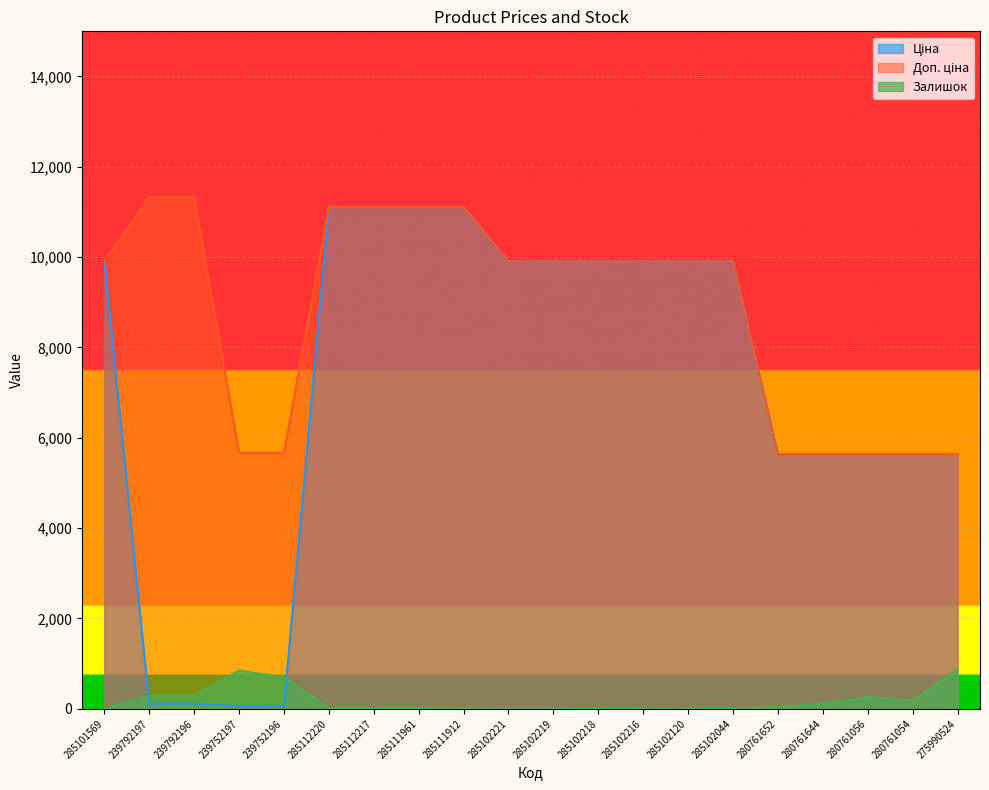

Reading left to right, extract all data points from this chart.

Ціна: 9908.5	113.3	113.3	56.7	56.7	11113.6	11113.6	11113.6	11113.6	9908.5	9908.5	9908.5	9908.5	9908.5	9908.5	5636.0	5636.0	5636.0	5636.0	5636.0
Доп. ціна: 9908.5	11334.0	11334.0	5667.0	5667.0	11113.6	11113.6	11113.6	11113.6	9908.5	9908.5	9908.5	9908.5	9908.5	9908.5	5636.0	5636.0	5636.0	5636.0	5636.0
Залишок: 0.0	289.0	290.0	845.0	698.0	17.0	17.0	17.0	14.0	8.0	7.0	3.0	0.0	0.0	1.0	42.0	115.0	257.0	178.0	873.0